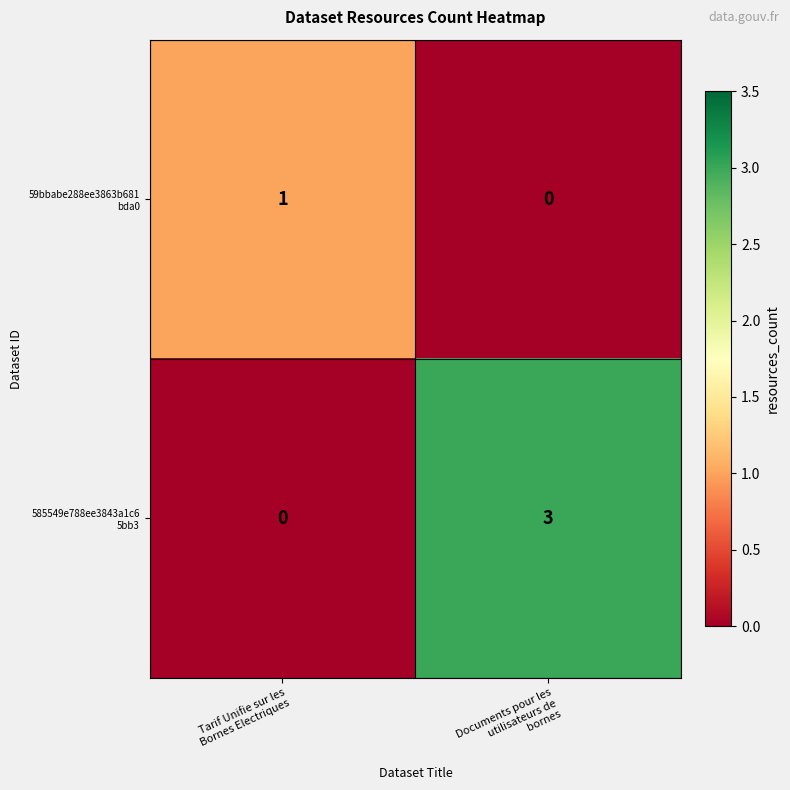

How many data points does each series have?

2